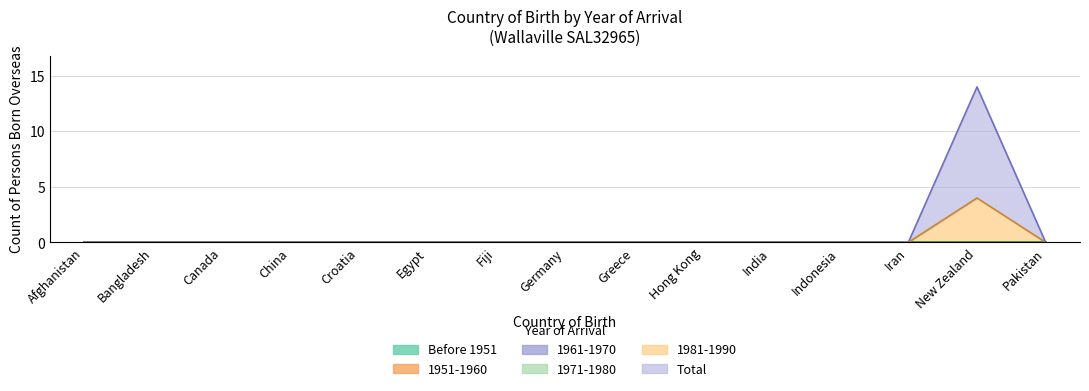

How many series are shown in this chart?

6